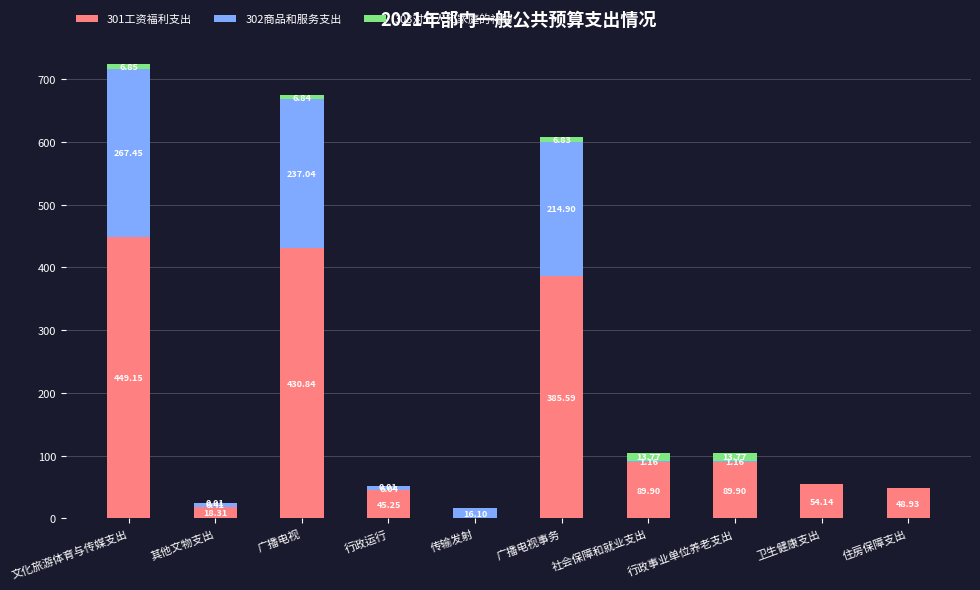

What is the total value across all series at 传输发射?

16.1